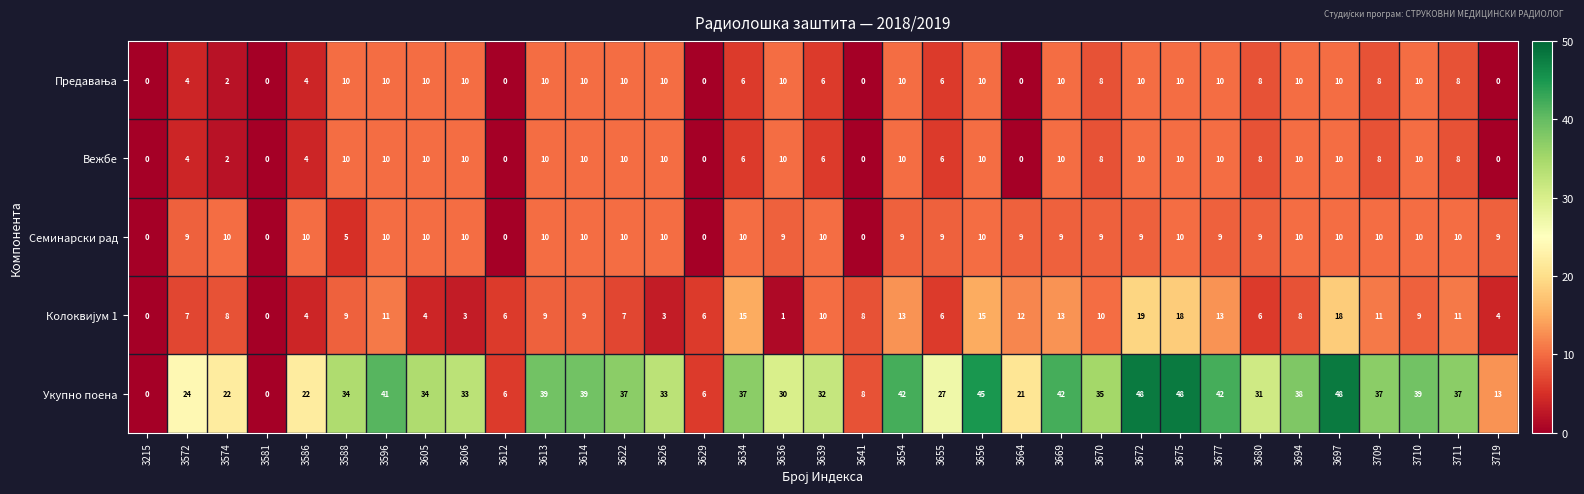

The Укупно поена series shows 13 at 3719. True or false?

True